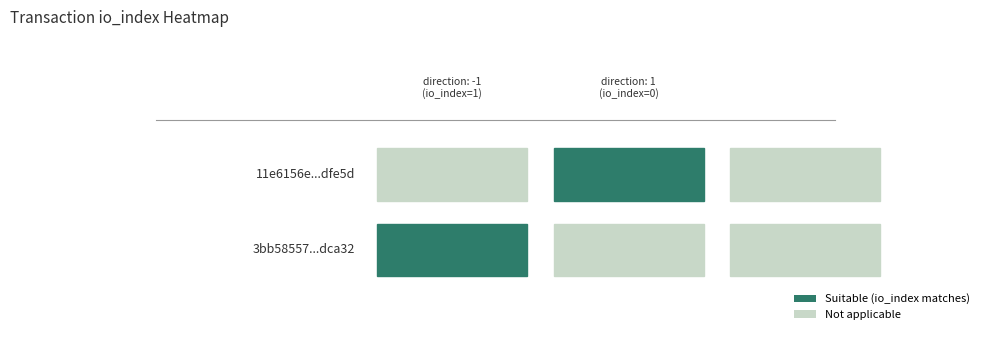

The 11e6156e6dc65ceb3f1957897846c2a9dfe5dfe series shows 1 at direction. True or false?

True